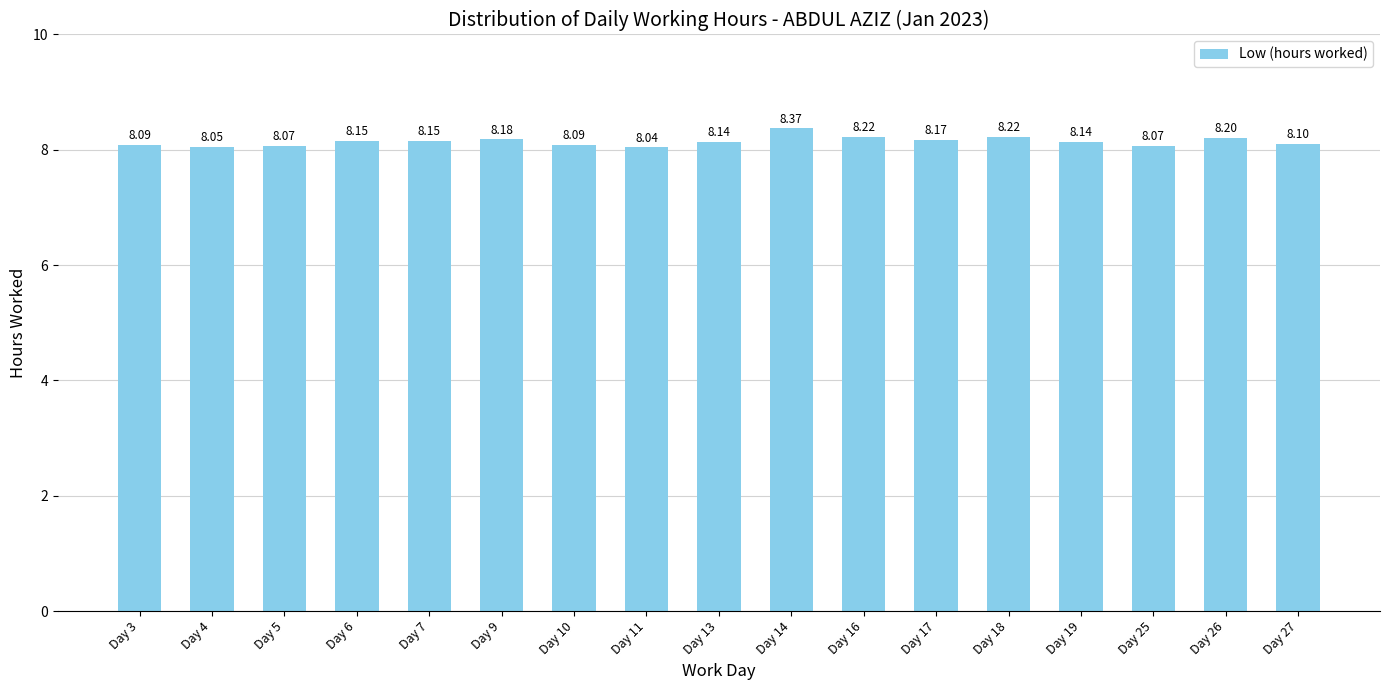

What is the average value?

8.1